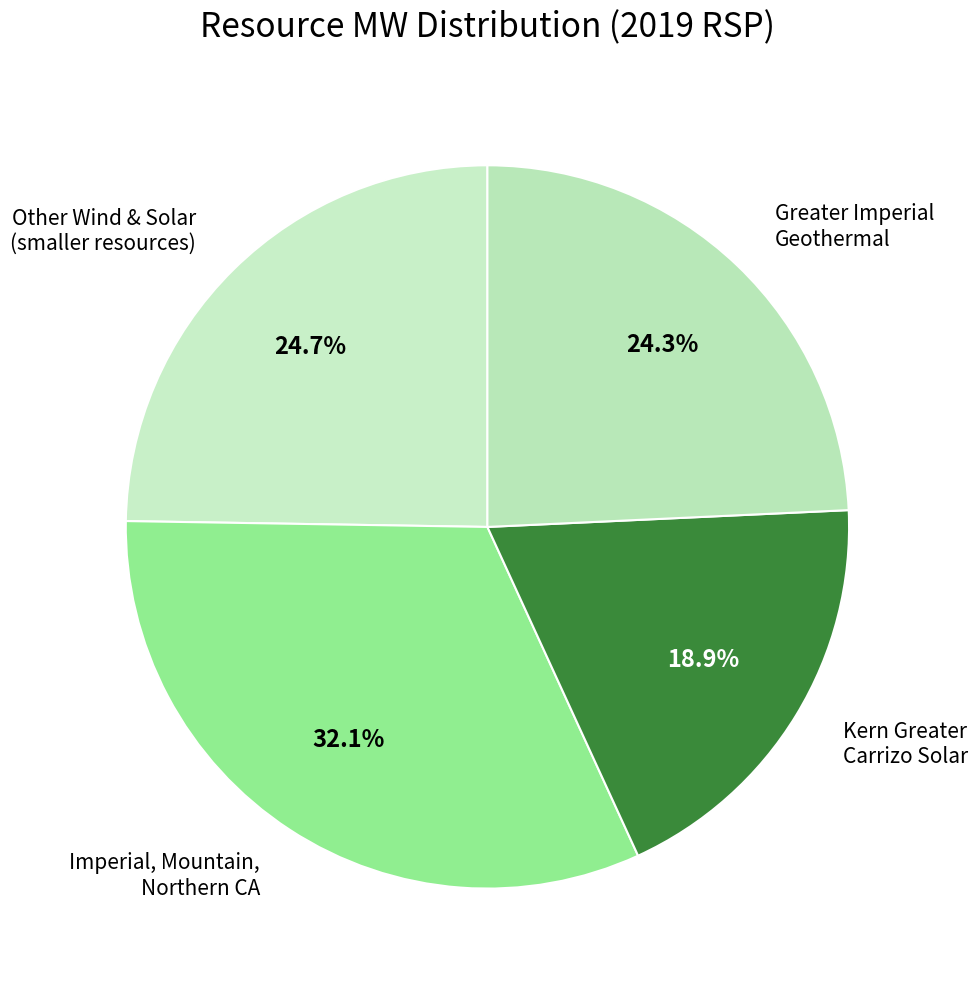

Which category has the biggest portion of the pie?

Imperial, Mountain, Northern CA